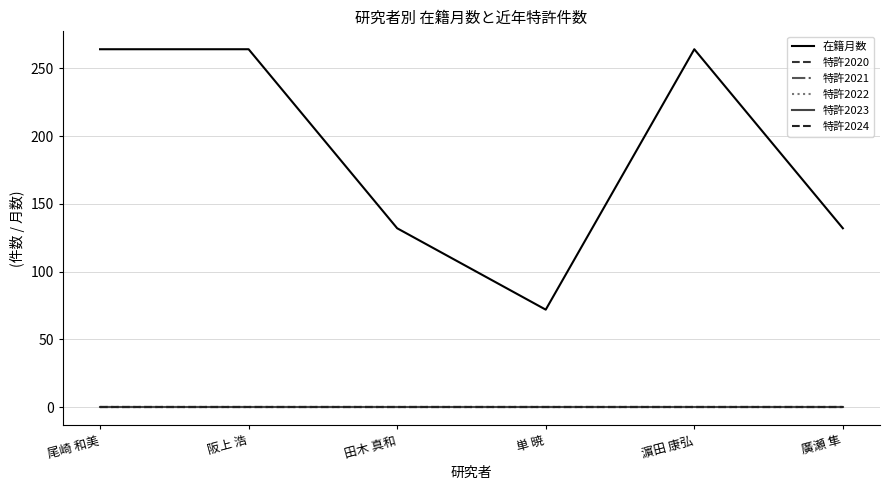

How many lines are shown in the chart?

6